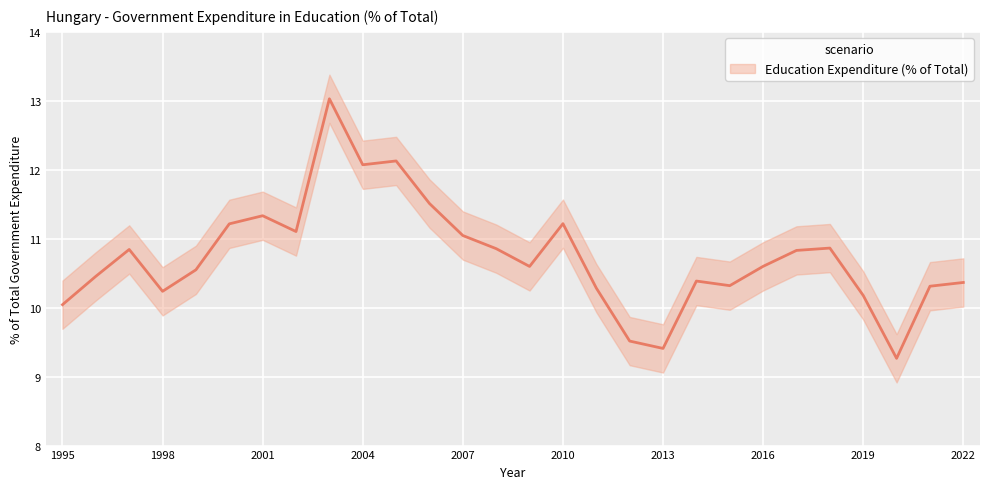

Is it true that the value at 2022 is 10.4?

True